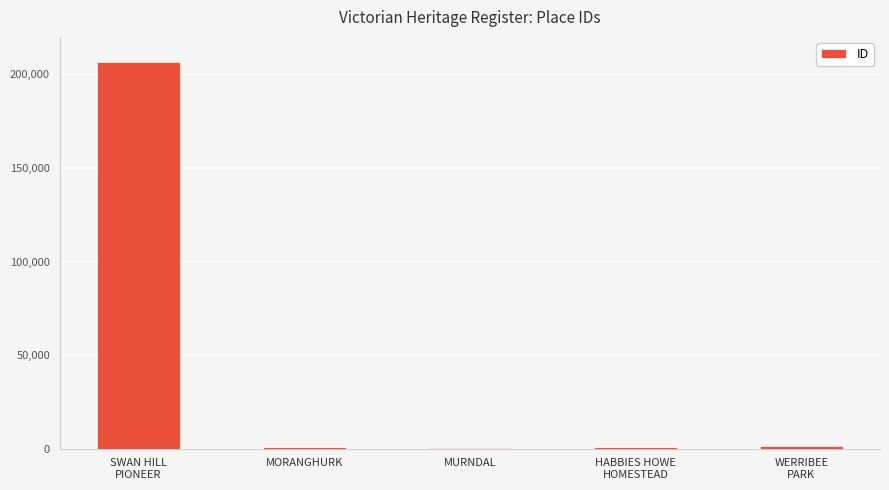

What is the greatest value displayed?

206822